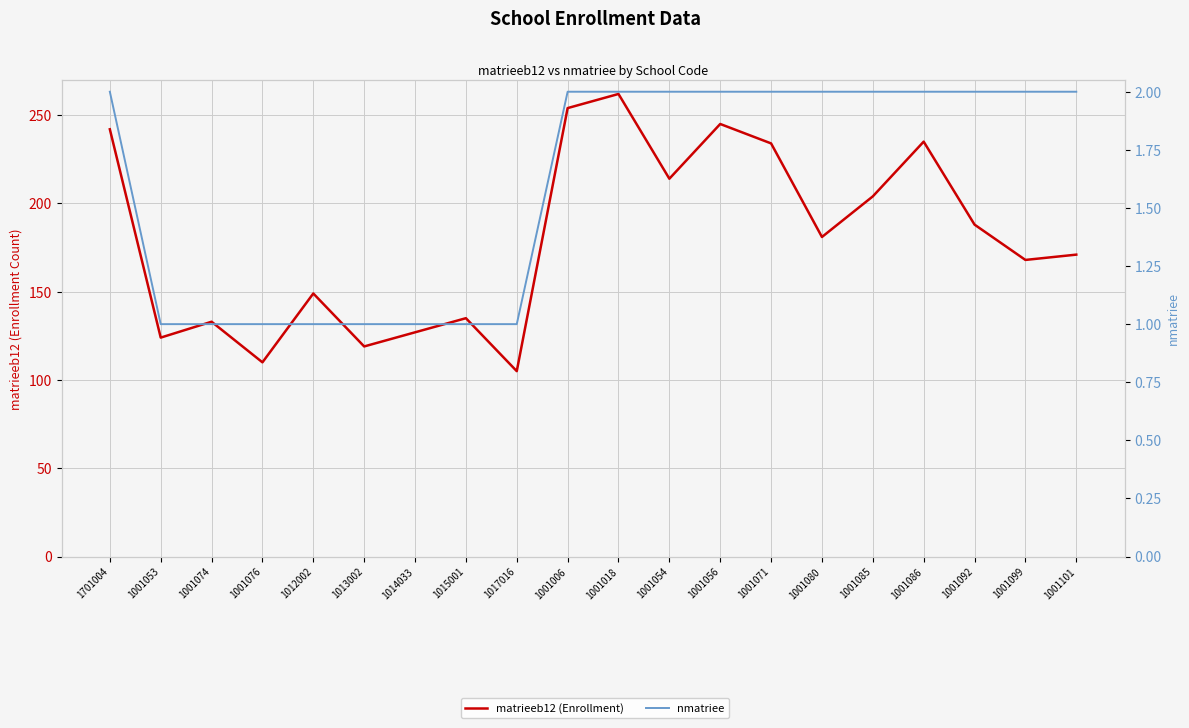

At which category is the sum across all series the highest?

1001018